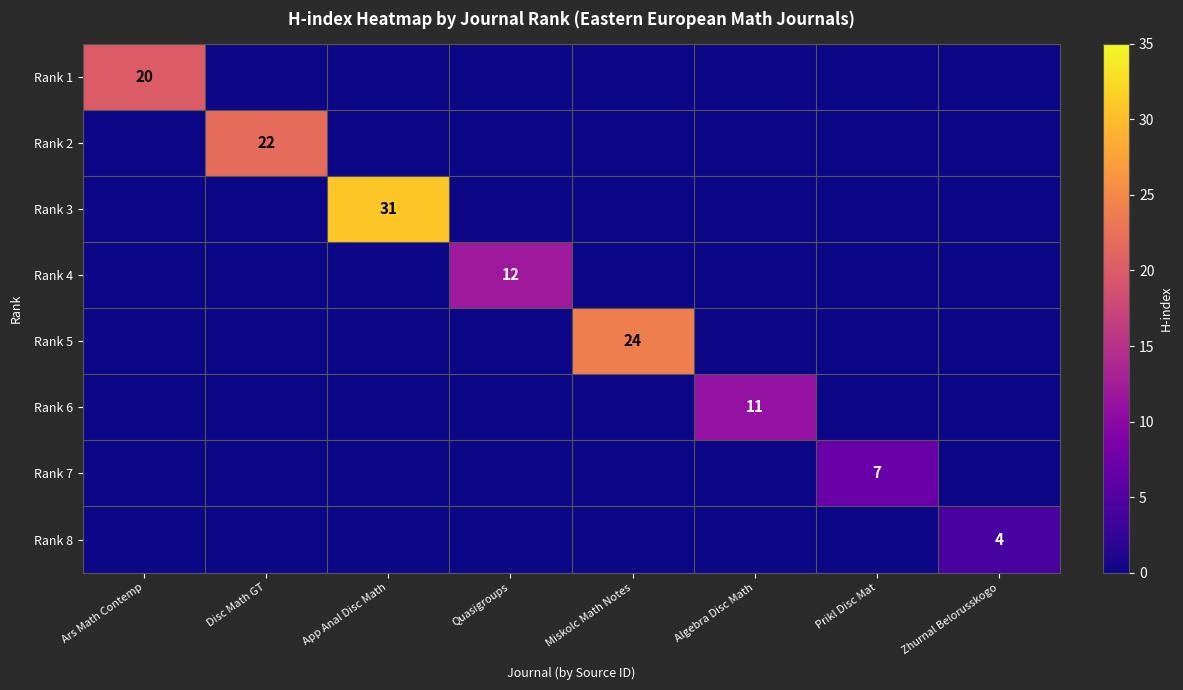

Which series has the largest total across all categories?

Rank 3